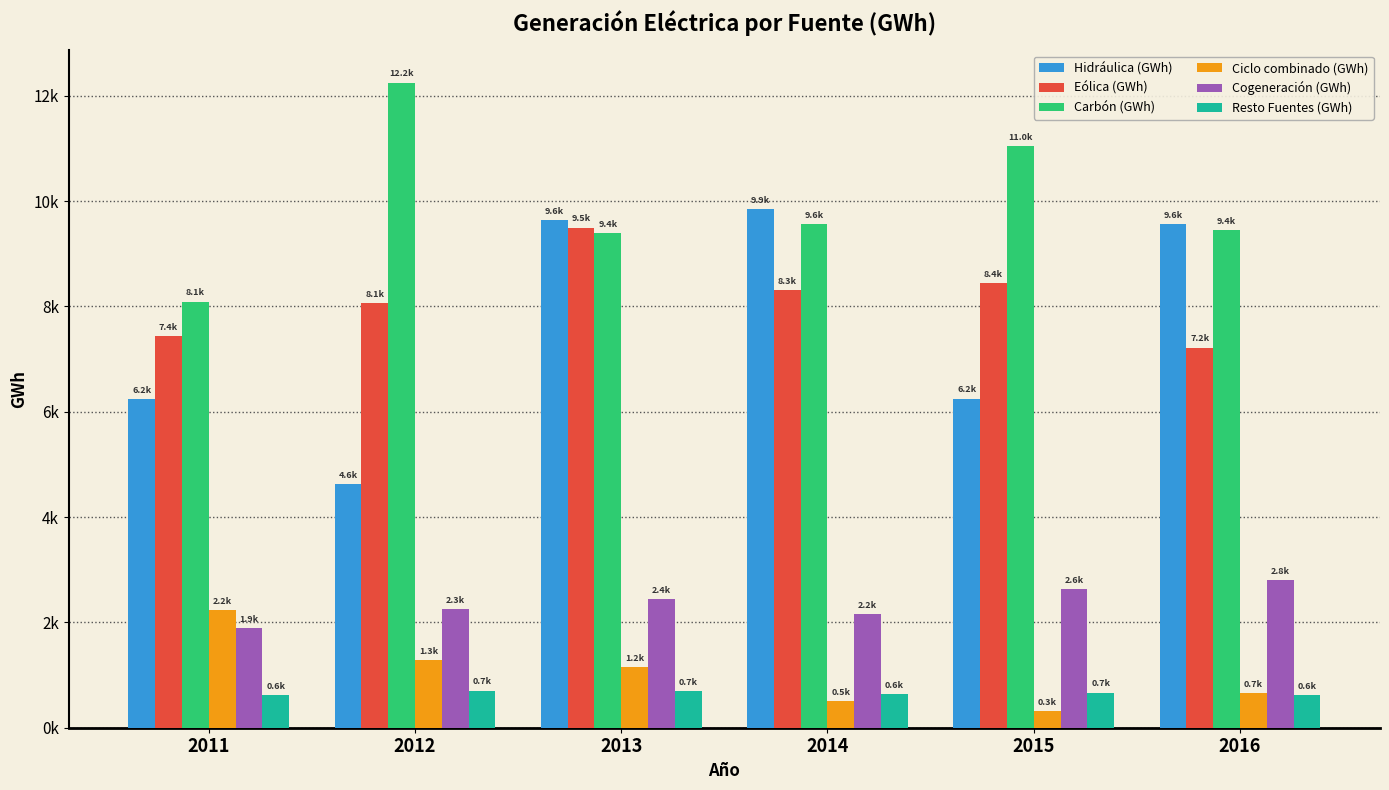

What are all the series names shown in the legend?

Hidráulica (GWh), Eólica (GWh), Carbón (GWh), Ciclo combinado (GWh), Cogeneración (GWh), Resto Fuentes (GWh)